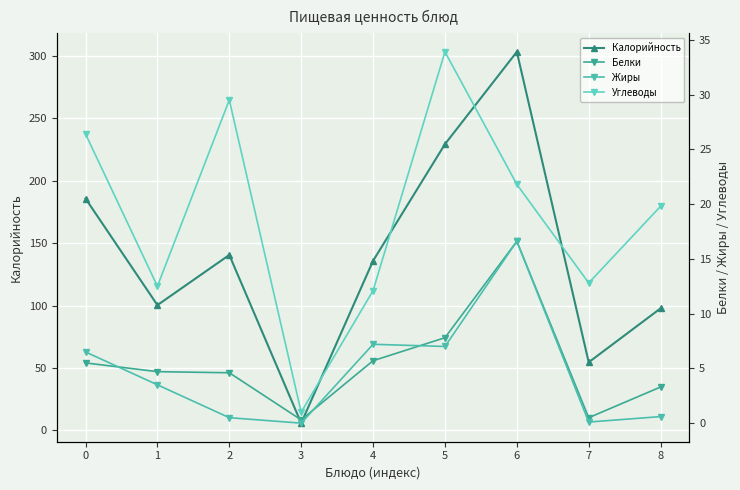

Reading left to right, what are all the values shown in this chart?

Калорийность: 0=185.8	1=100.4	2=140.6	3=5.8	4=135.9	5=229.4	6=303.4	7=54.6	8=97.8
Белки: 0=5.5	1=4.7	2=4.6	3=0.3	4=5.7	5=7.8	6=16.6	7=0.5	8=3.3
Жиры: 0=6.5	1=3.5	2=0.5	3=0.0	4=7.2	5=7.0	6=16.6	7=0.1	8=0.6
Углеводы: 0=26.4	1=12.5	2=29.5	3=1.0	4=12.1	5=33.9	6=21.8	7=12.8	8=19.8